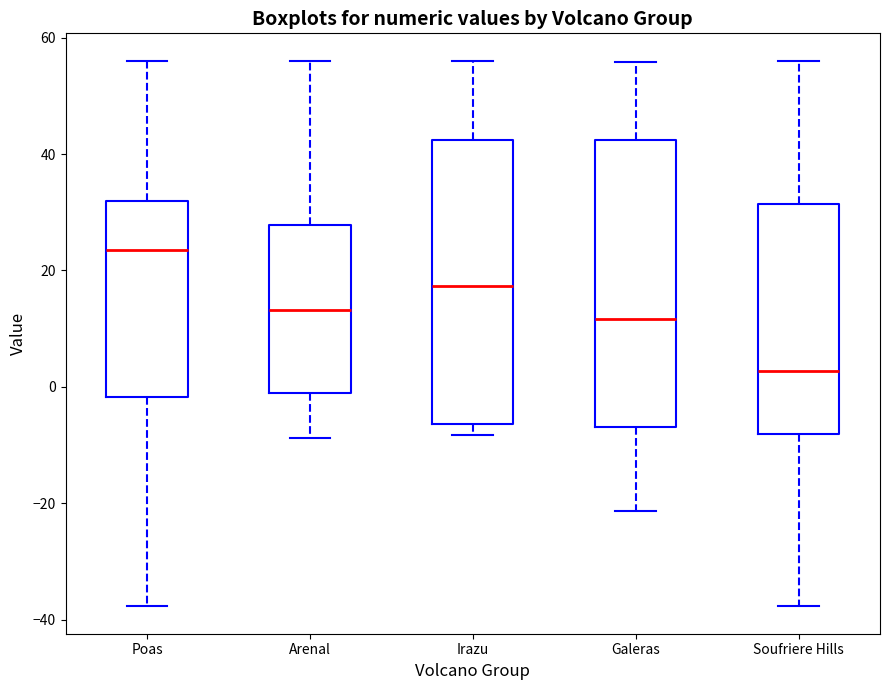

Reading left to right, read every box against the y-axis: the position of its median line, the range the box covers, and the ends of its whiskers. The values are not printed on the chart, so give them approximately, as read against the axis.

Poas: median 24, box -2 to 32, whiskers -38 to 56
Arenal: median 14, box 0 to 28, whiskers -8 to 56
Irazu: median 18, box -6 to 42, whiskers -8 to 56
Galeras: median 12, box -6 to 42, whiskers -22 to 56
Soufriere Hills: median 2, box -8 to 32, whiskers -38 to 56